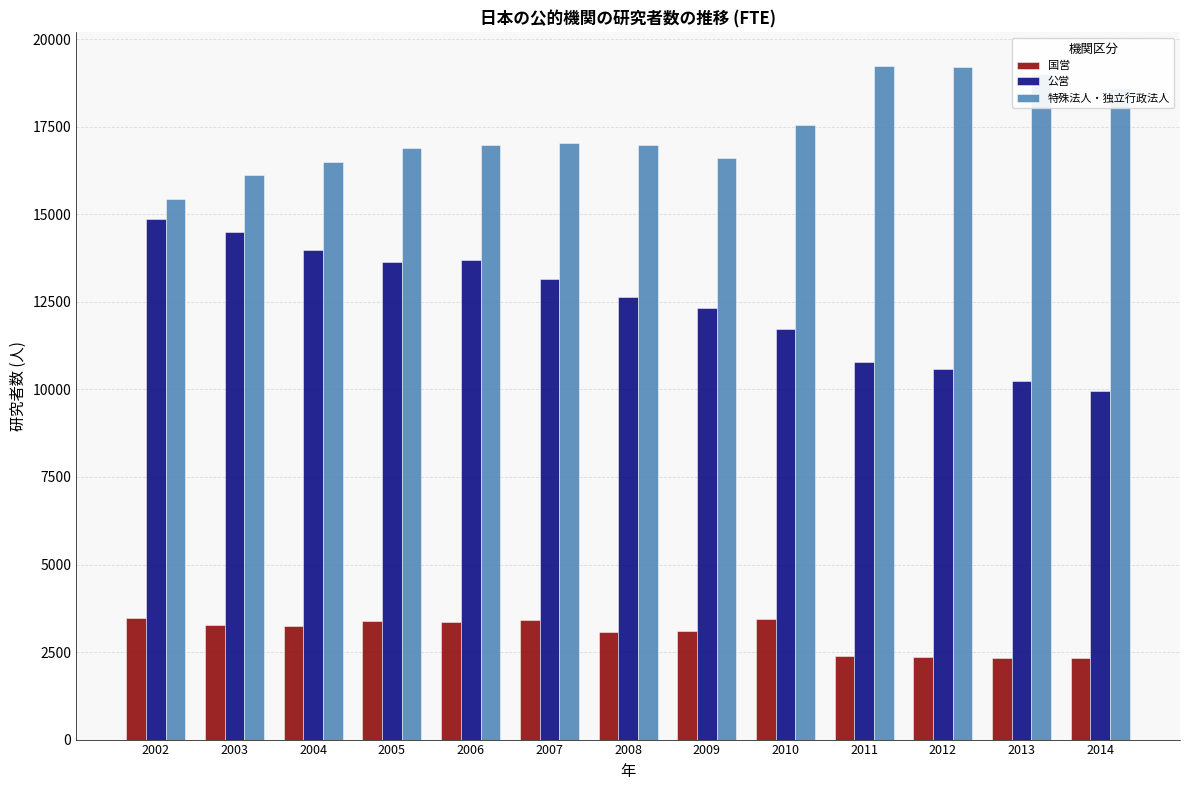

What is the sum of the 特殊法人・独立行政法人 values at 2011 and 2012?

38450